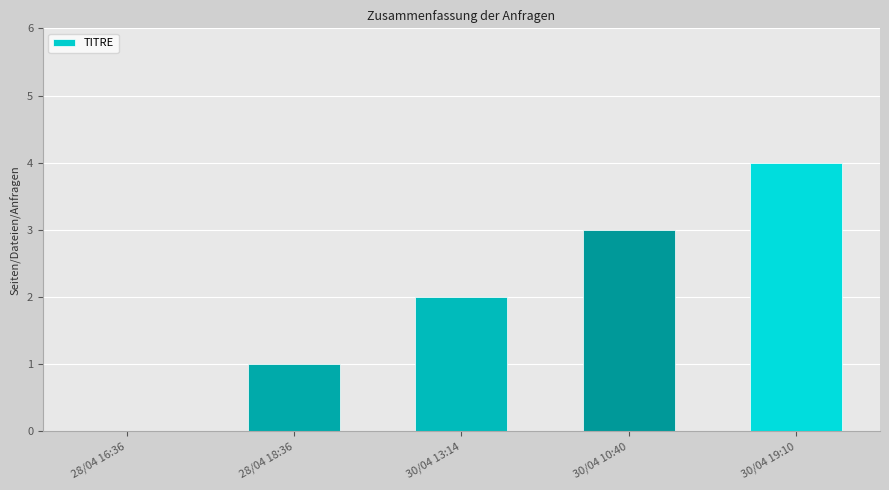

The value at 30/04 19:10 is 4. True or false?

True